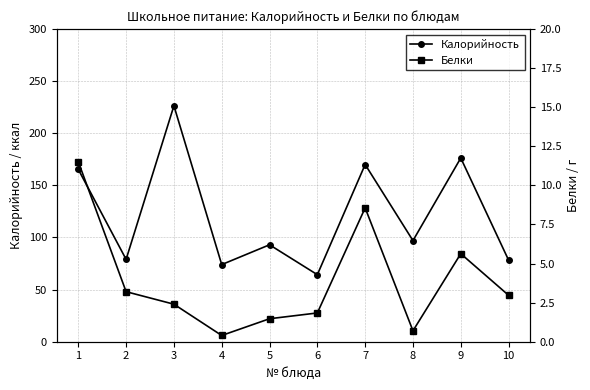

How many data points in Белки are less than 2?

4